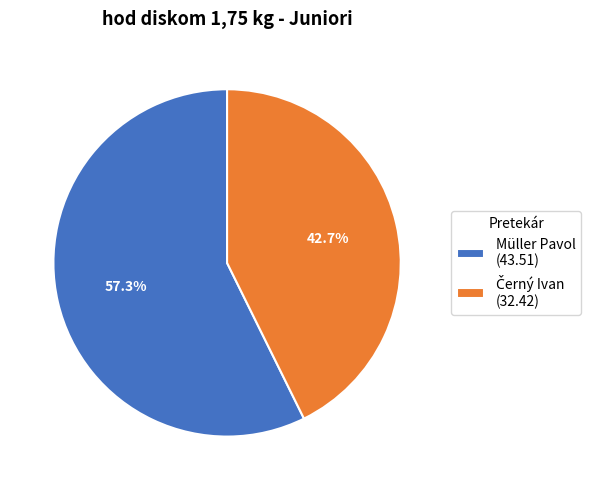

Does Müller Pavol (43.51) represent more than half of the total?

Yes